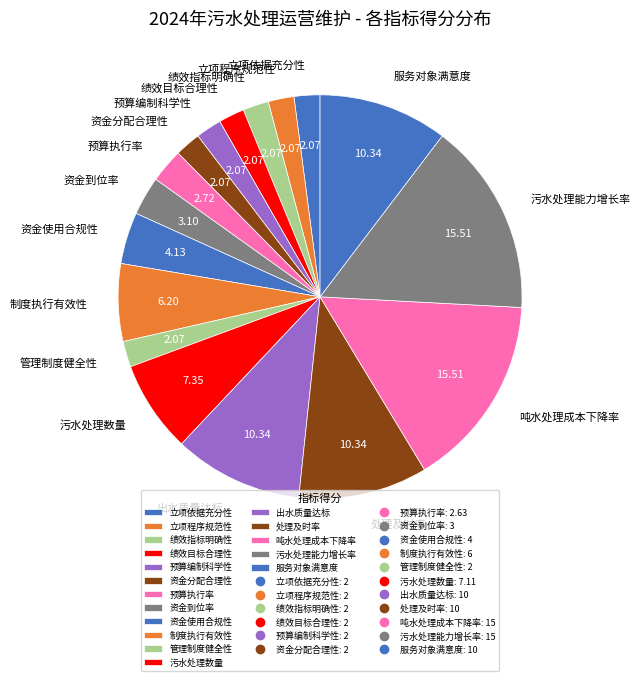

Is the sum of 资金使用合规性 and 立项程序规范性 greater than half?

No